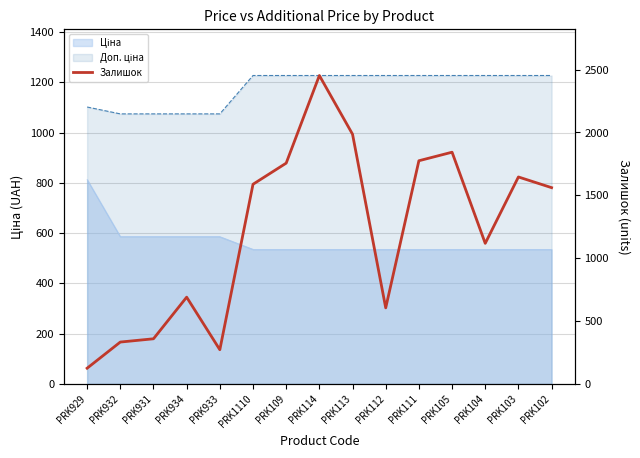

What is the average value?

1207